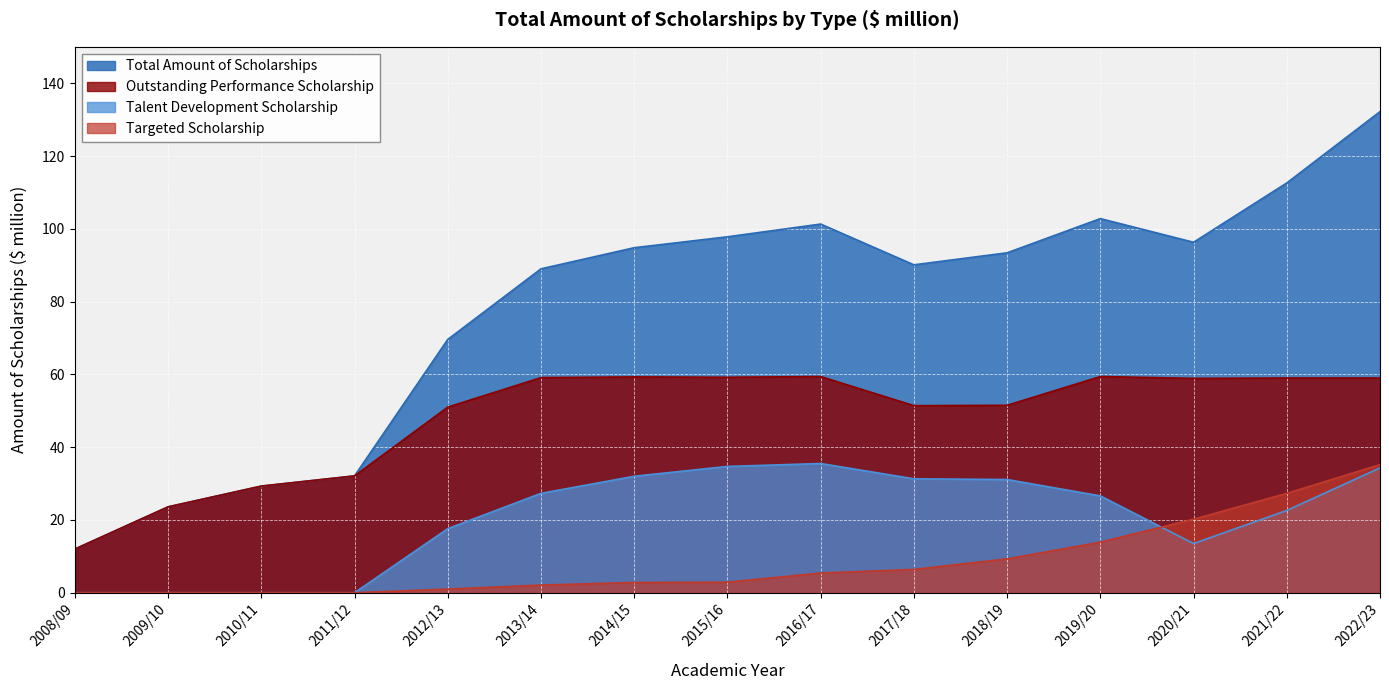

True or false: Total Amount of scholarships ($ million) and Targeted Scholarship Amount ($ million) cross at least once.

False